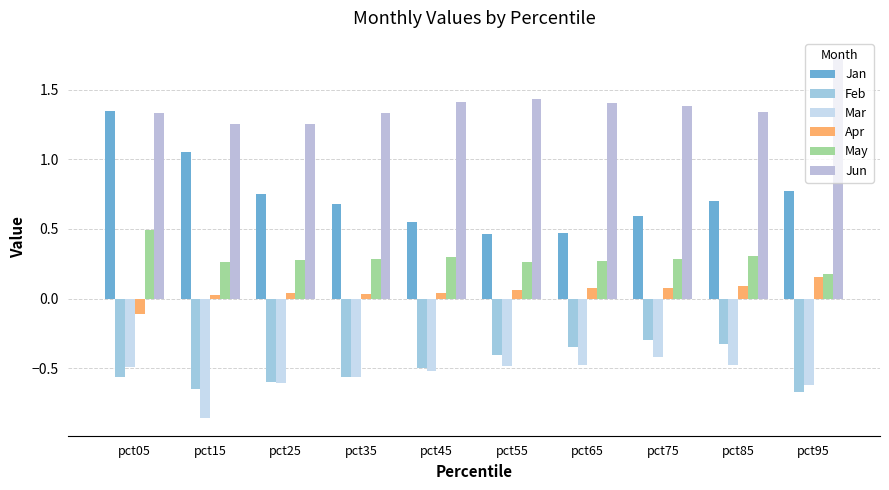

Where is Jan nearest to the value 0?

pct55